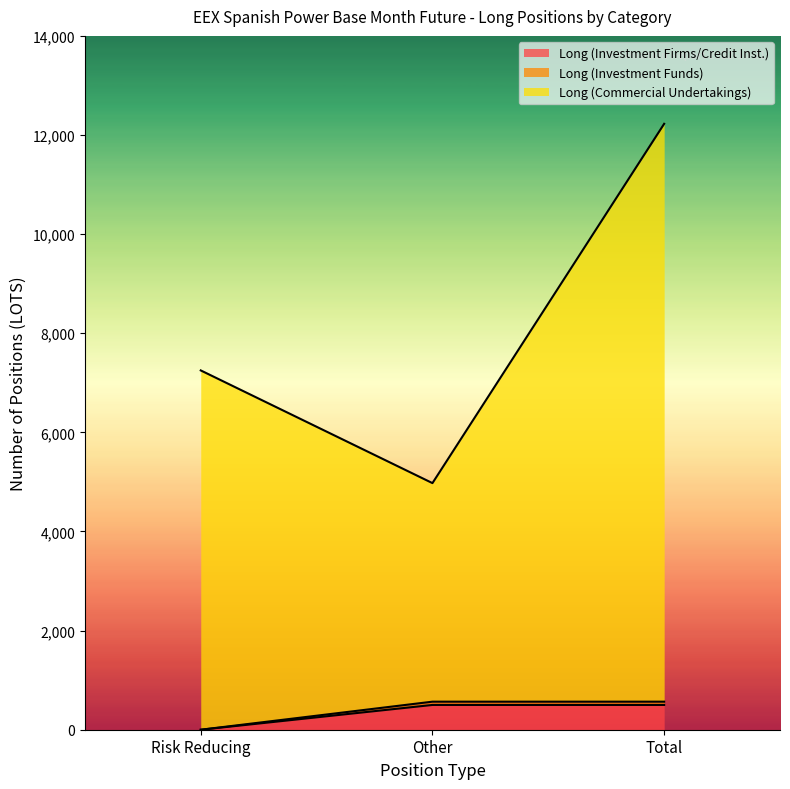

How many lines are shown in the chart?

3